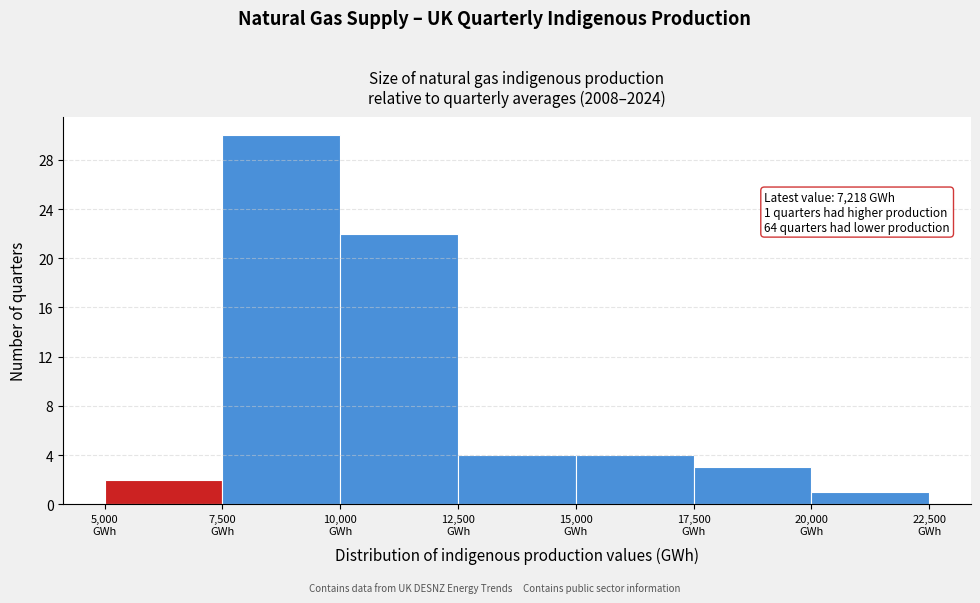

Over which range of the x-axis is the bar tallest?

7500 to 10000